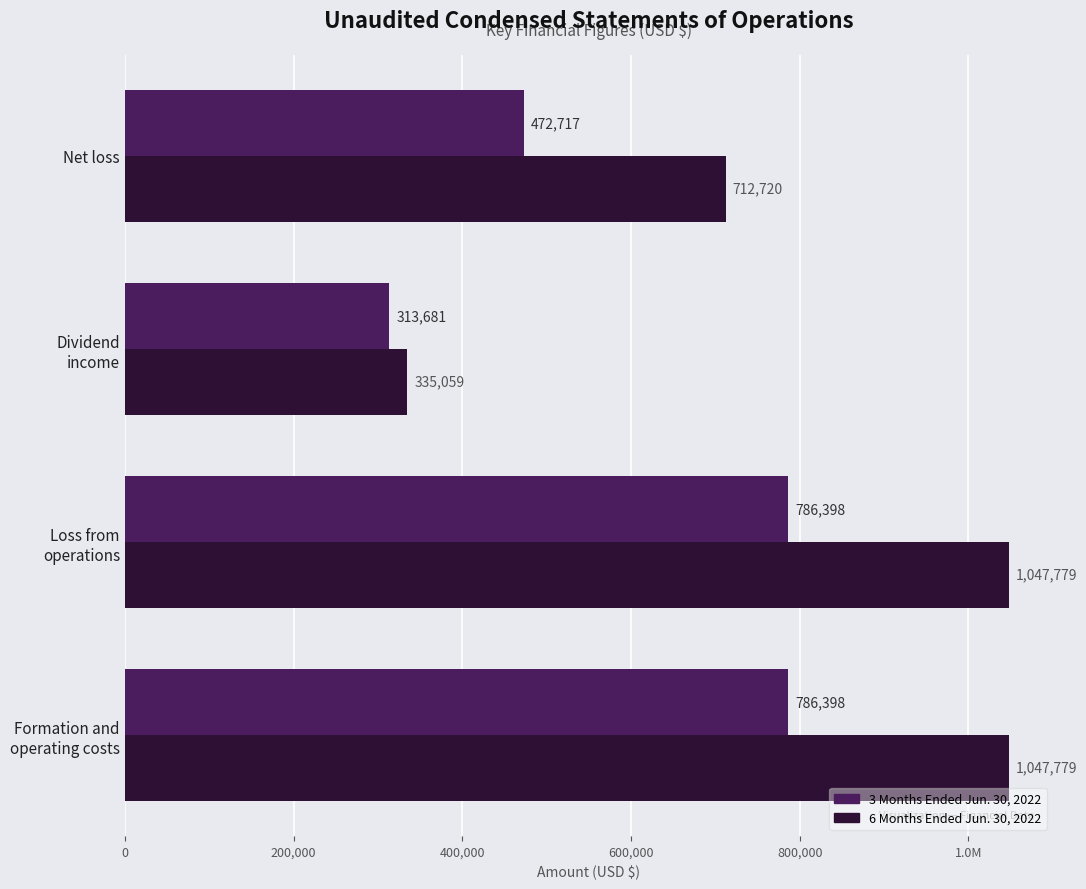

What is the average value of the 6 Months Ended Jun. 30, 2022 series?

785834